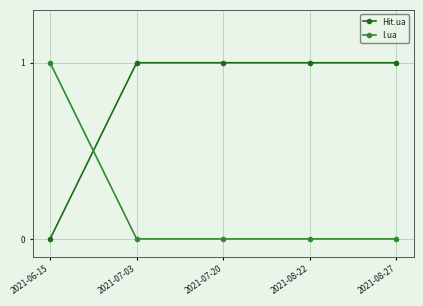

How many categories are shown in the chart?

5